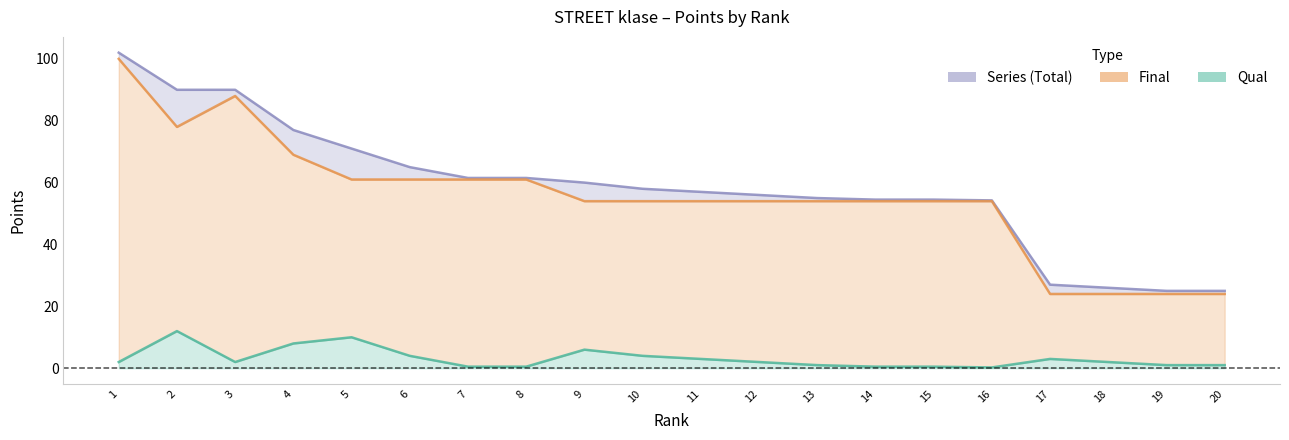

Which series has the largest range (max minus min)?

Series